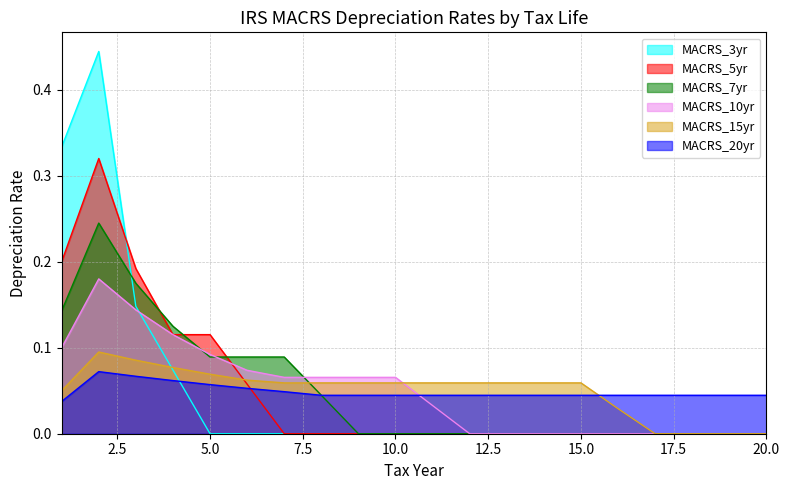

The MACRS_10yr series shows 0.0 at 19. True or false?

True